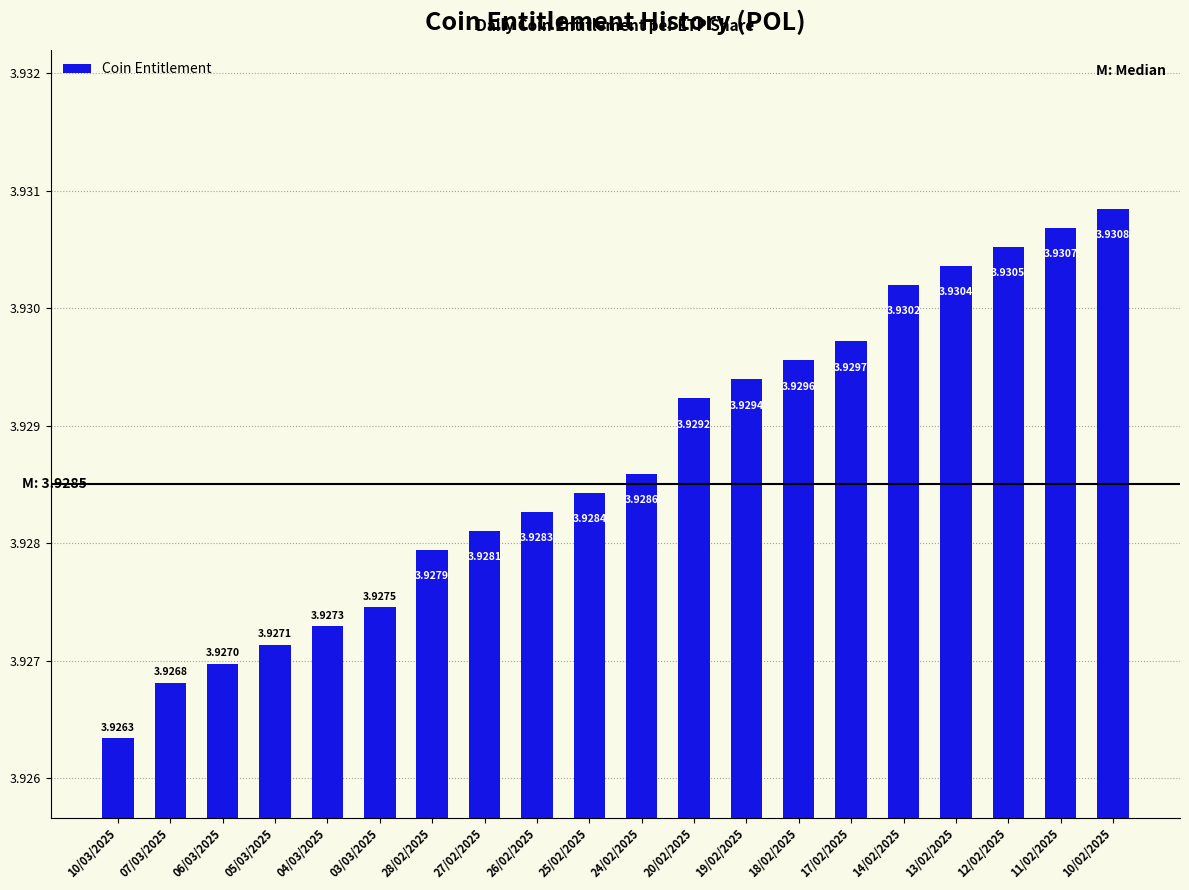

Which category has the highest value across all series?

10/02/2025